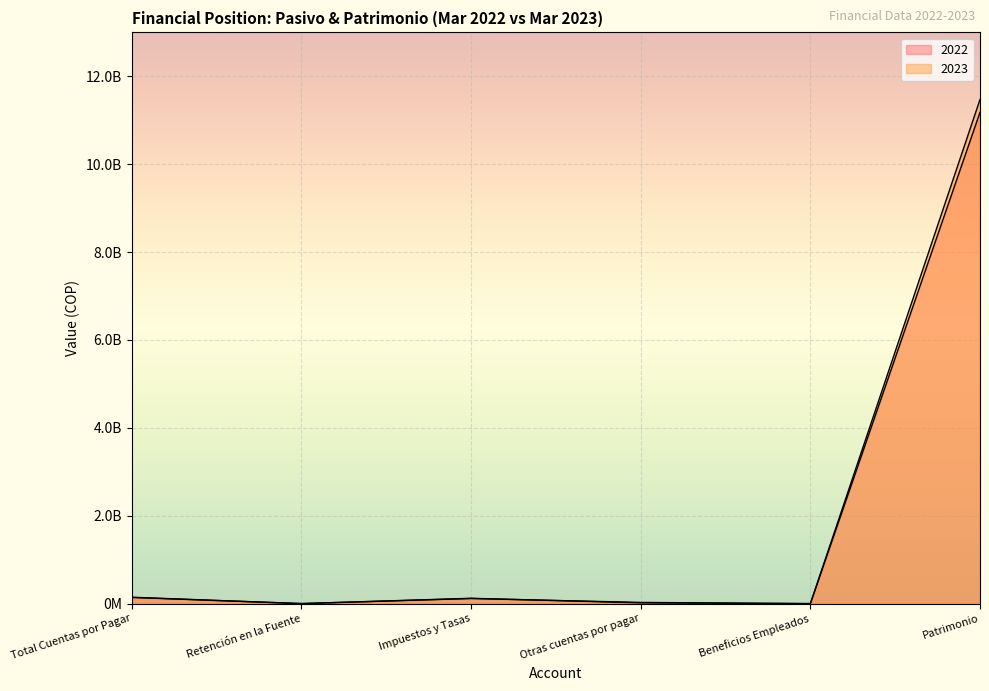

Which series has the largest total across all categories?

2023